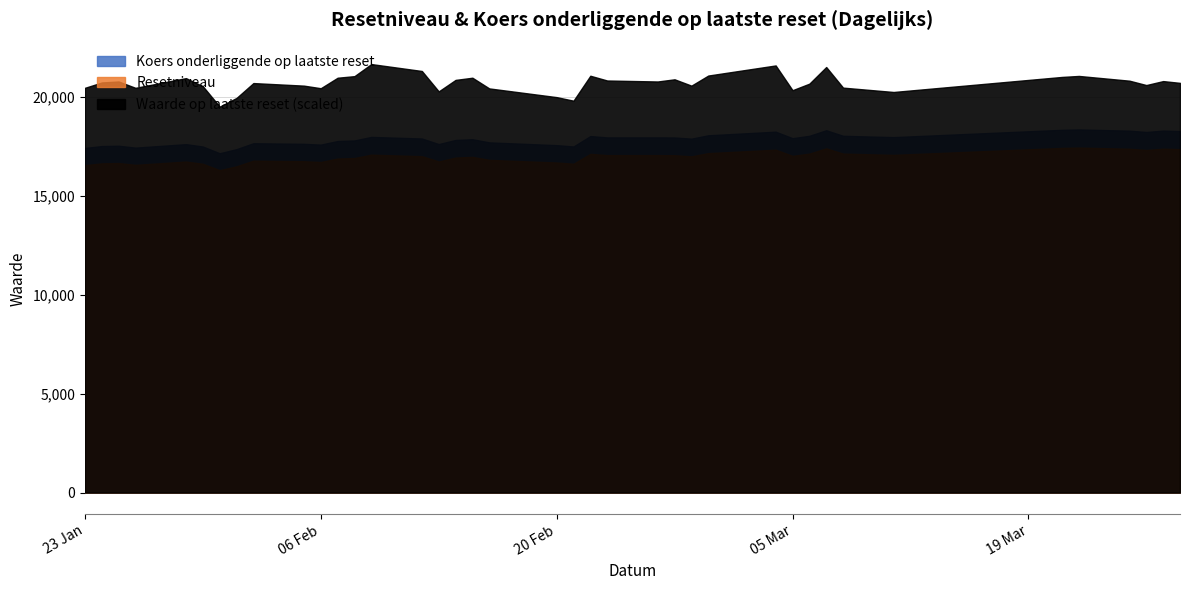

What is the maximum value for Koers onderliggende op laatste reset?

18339.4